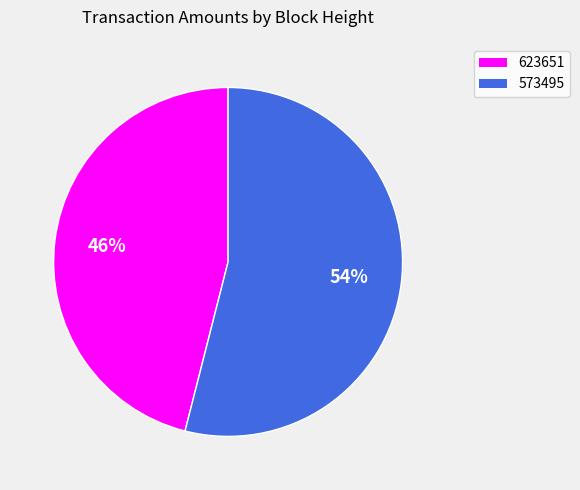

What is the majority slice?

573495